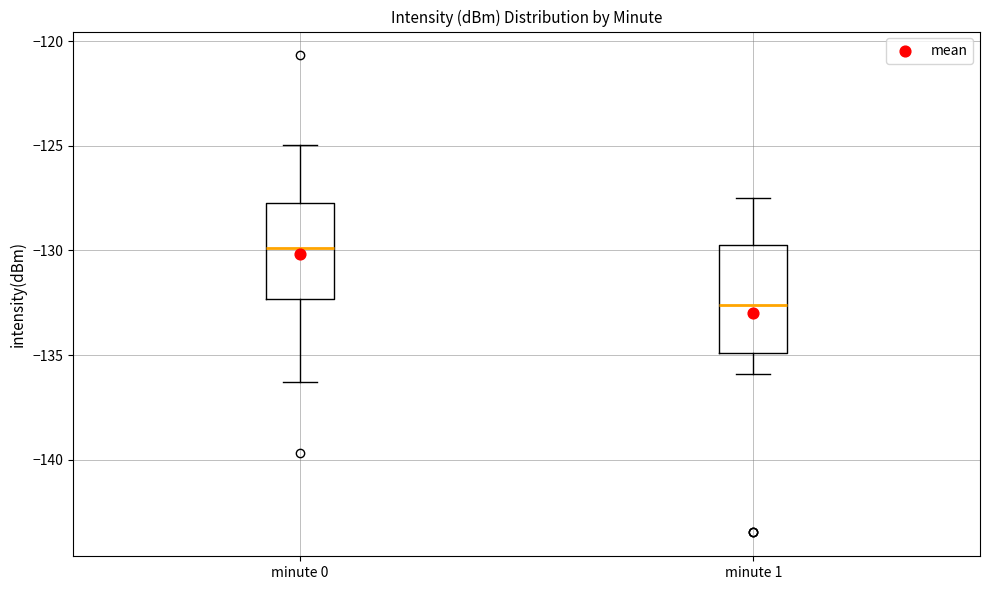

Reading left to right, transcribe this box plot: for each box, give where its median line is, the range the box spans, and where its two whiskers end, as read against the y-axis. The values are not printed on the chart, so give them approximately, as read against the axis.

minute 0: median -130.0, box -132.5 to -127.5, whiskers -136.5 to -125.0
minute 1: median -132.5, box -135.0 to -129.5, whiskers -136.0 to -127.5